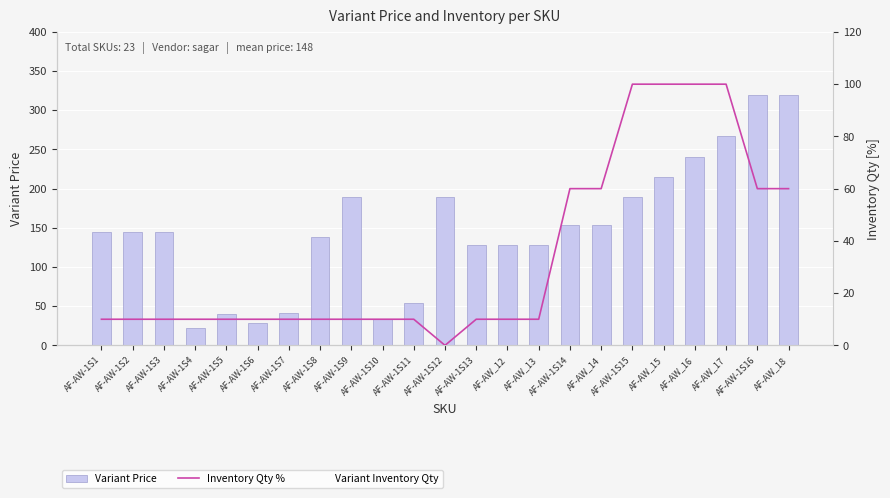

What is the average value of the Variant Price series?

148